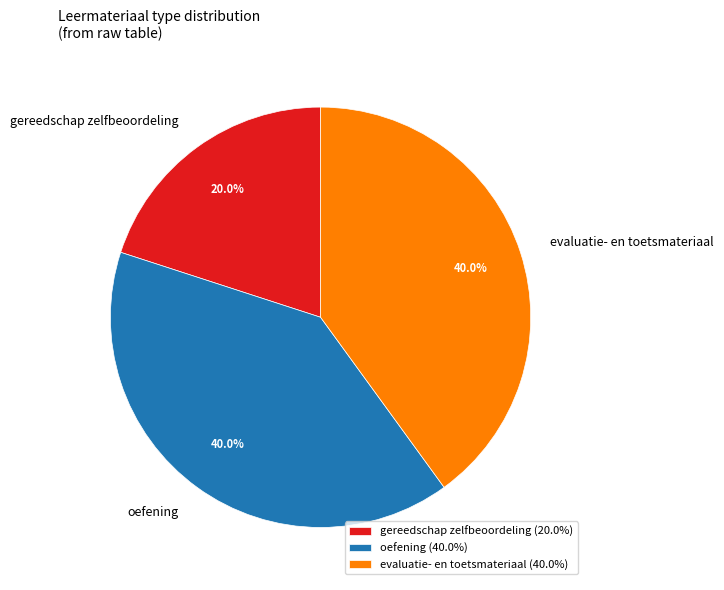

Does any single category account for the majority?

No